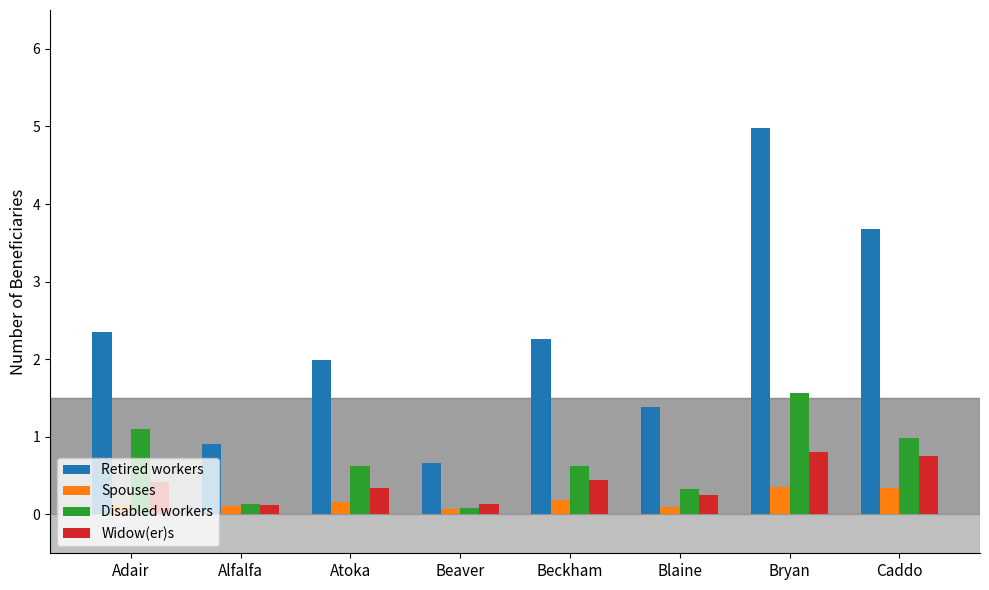

What is the sum of the Spouses values at Atoka and Adair?

0.3